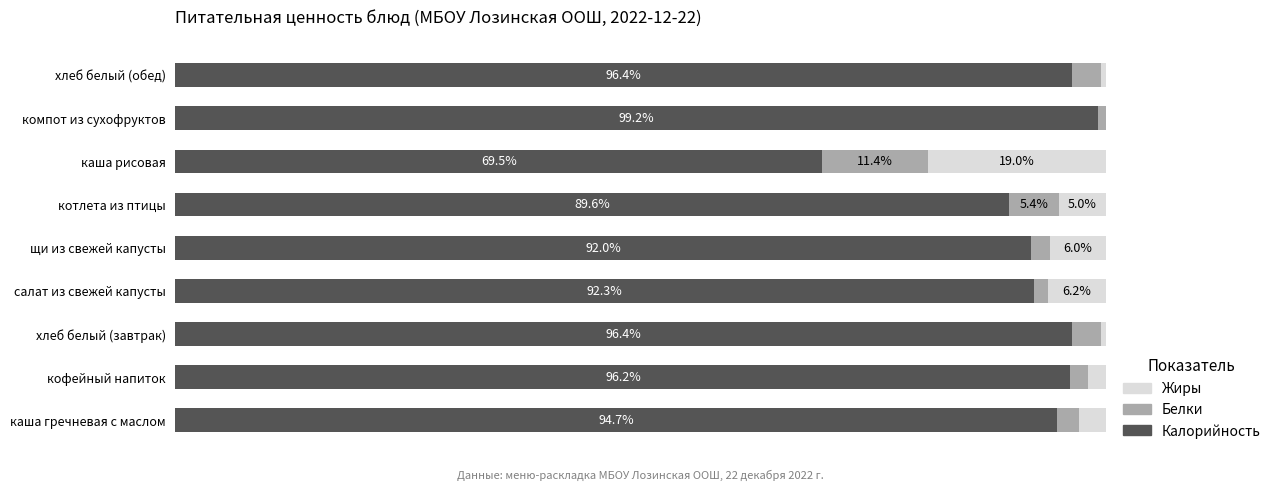

Which category has the highest value in the Калорийность series?

компот из сухофруктов